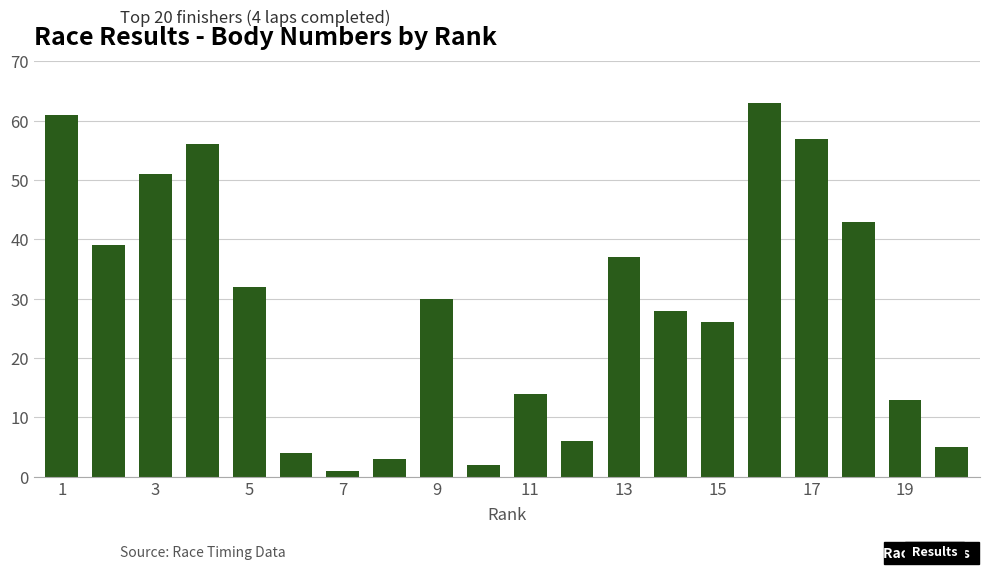

What is the greatest value displayed?

63